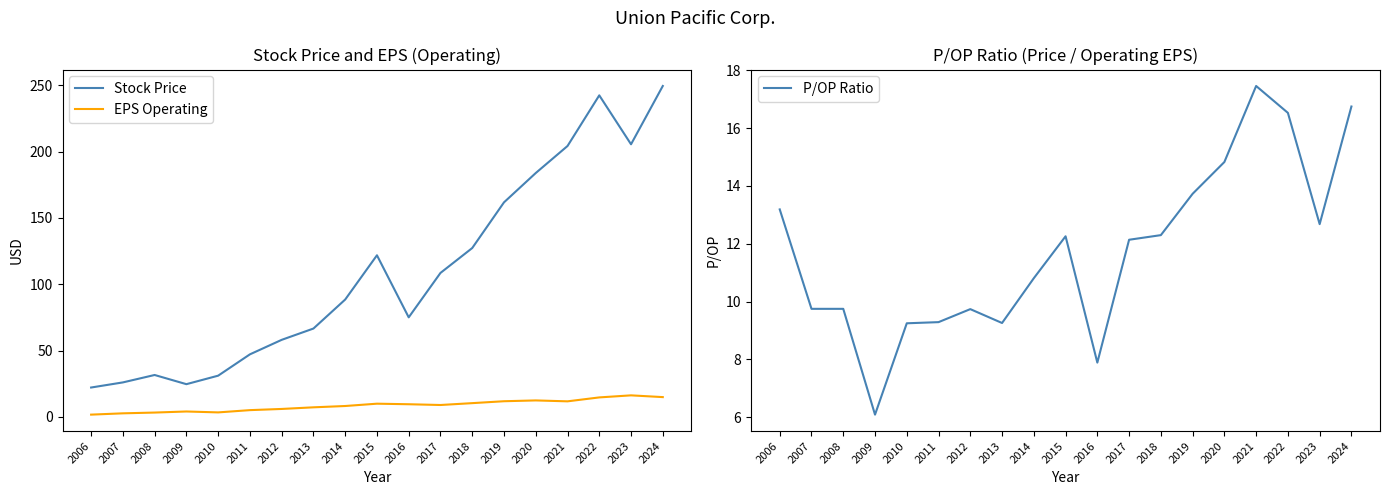

How many times do EPS Operating and P/OP Ratio cross each other?

4